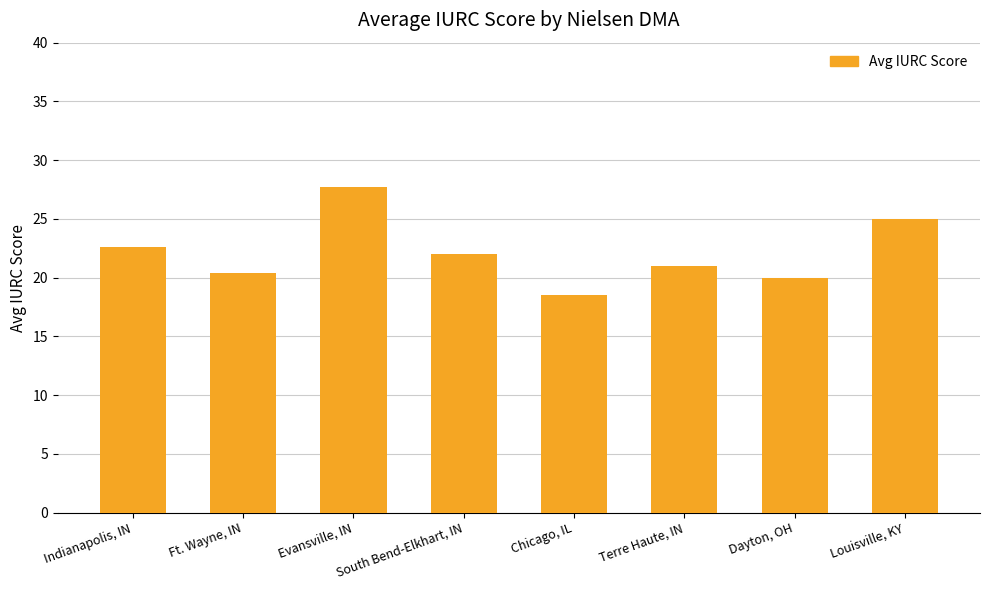

Reading left to right, transcribe all the data shown in this chart.

Indianapolis, IN=22.6	Ft. Wayne, IN=20.4	Evansville, IN=27.7	South Bend-Elkhart, IN=22.0	Chicago, IL=18.5	Terre Haute, IN=21.0	Dayton, OH=20.0	Louisville, KY=25.0